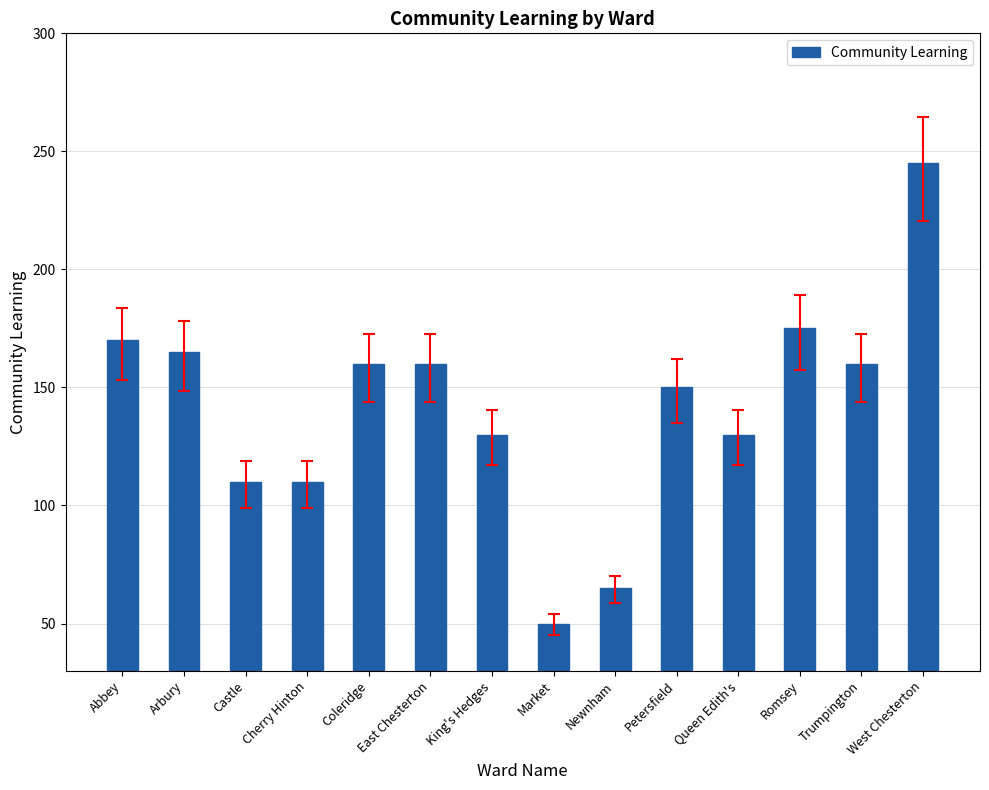

Approximately how many times larger is the value at Arbury compared to Queen Edith's?

1.3